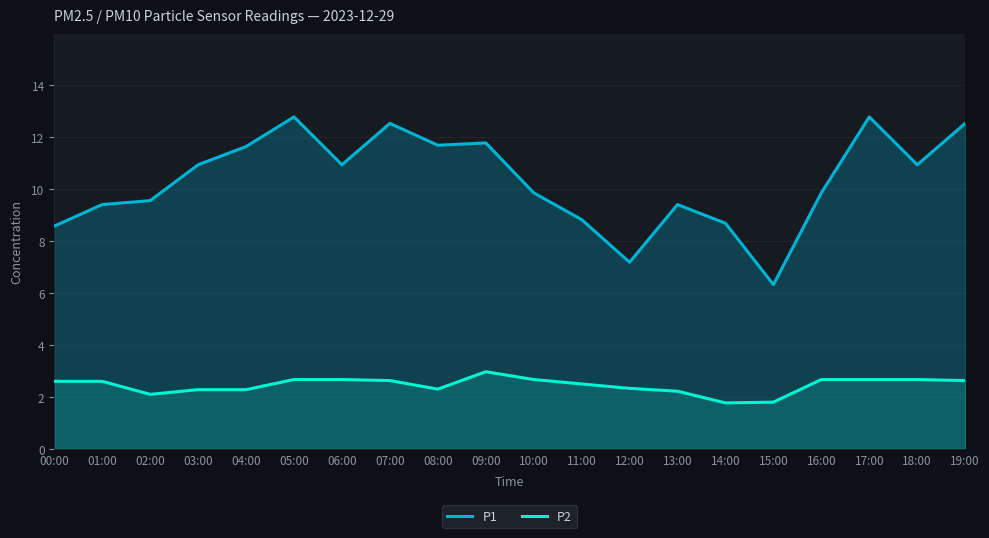

True or false: P1 and P2 cross at least once.

False